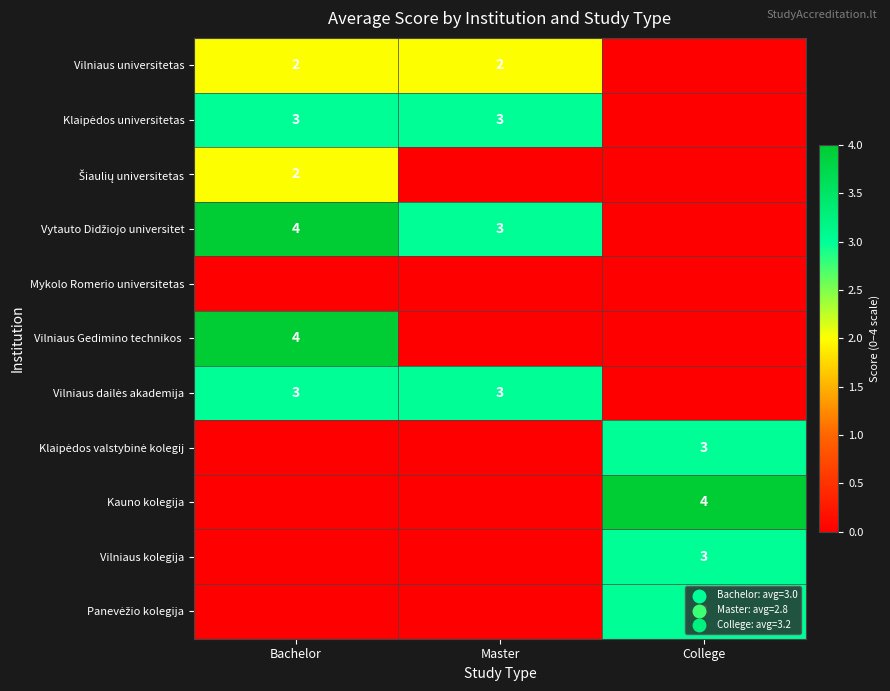

The value of Kauno kolegija at College is 4. True or false?

True